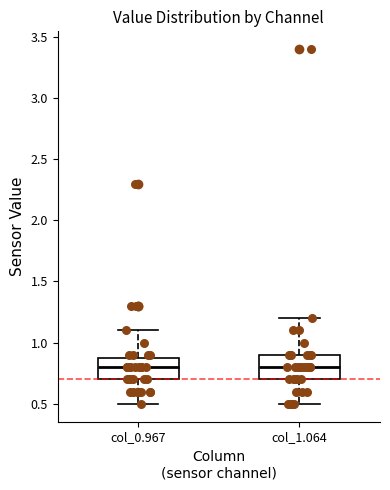

Where is the lower edge of the box for col_1.064 on the y-axis? The values are not printed on the chart, so give them approximately, as read against the axis.

0.7